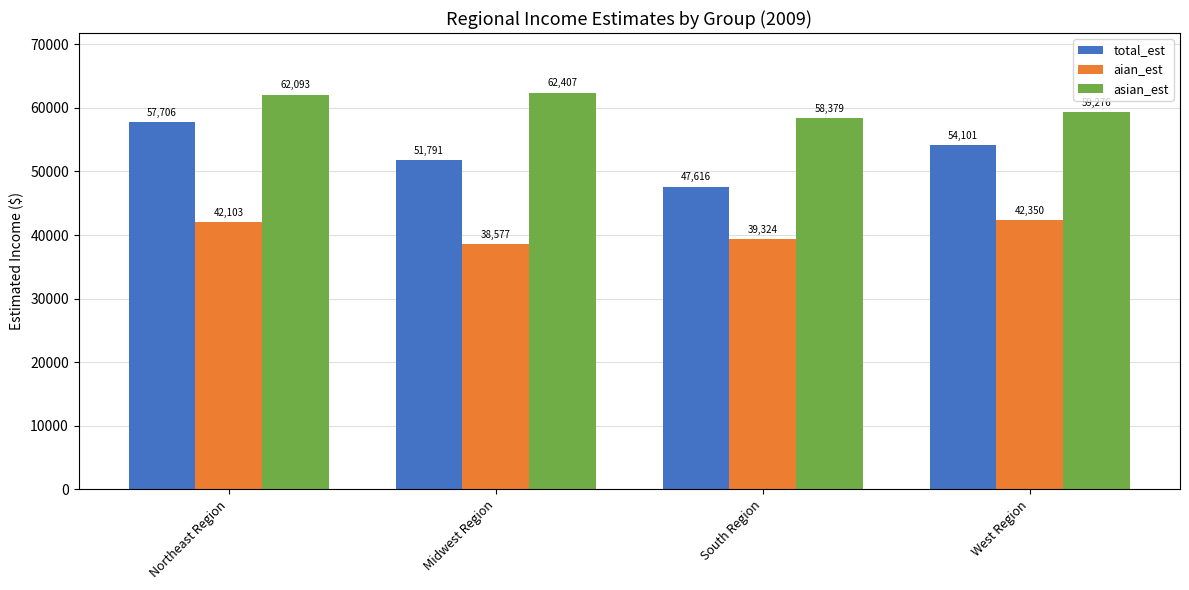

How many distinct data groups are displayed?

3